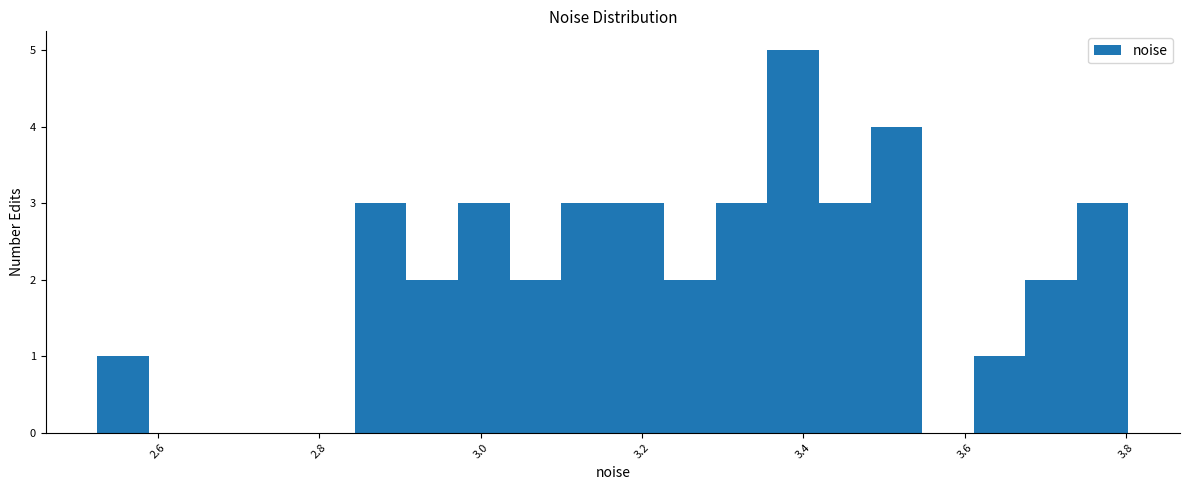

Around what value on the x-axis is the tallest bar? Give the approximate position of its centre, as read against the axis.

3.38